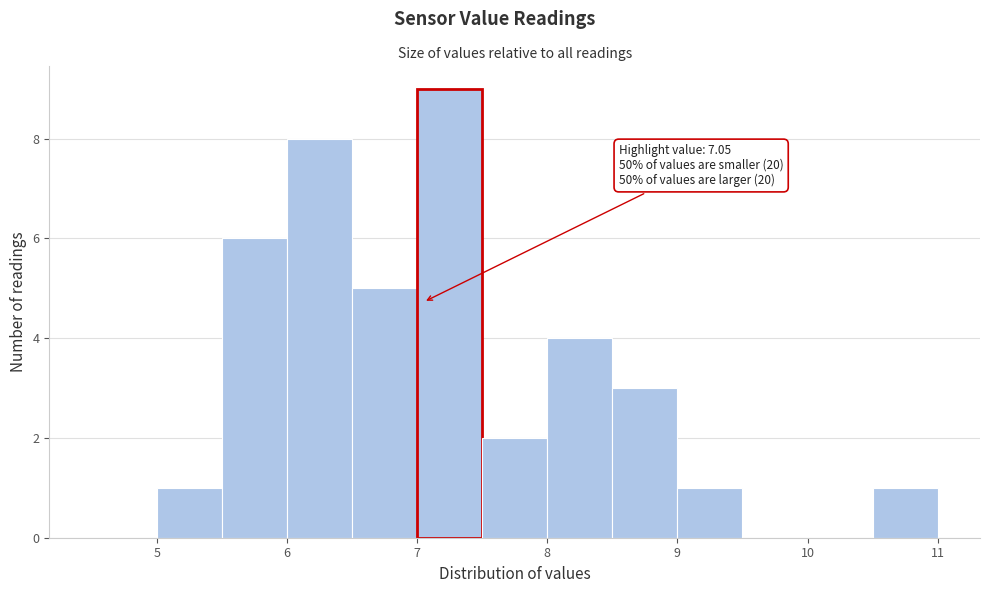

Which range on the x-axis has the tallest bar?

7.0 to 7.5